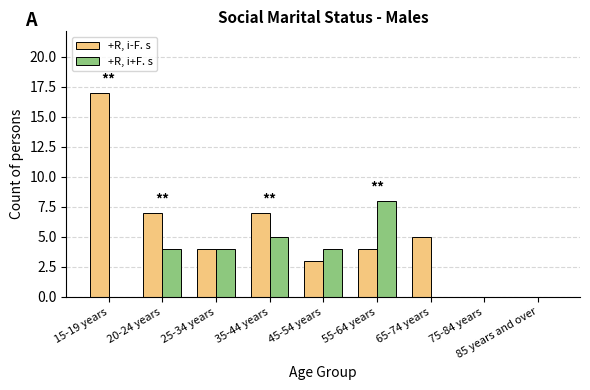

At which category is the sum across all series the highest?

15-19 years